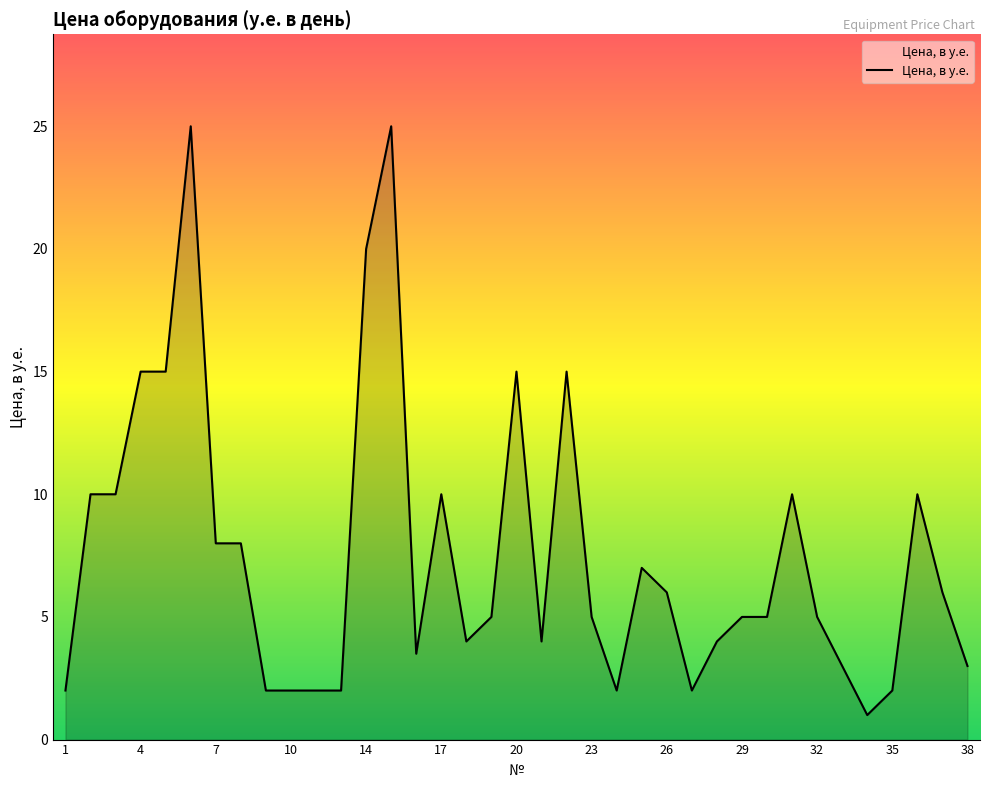

What is the minimum value shown in the chart?

1.0